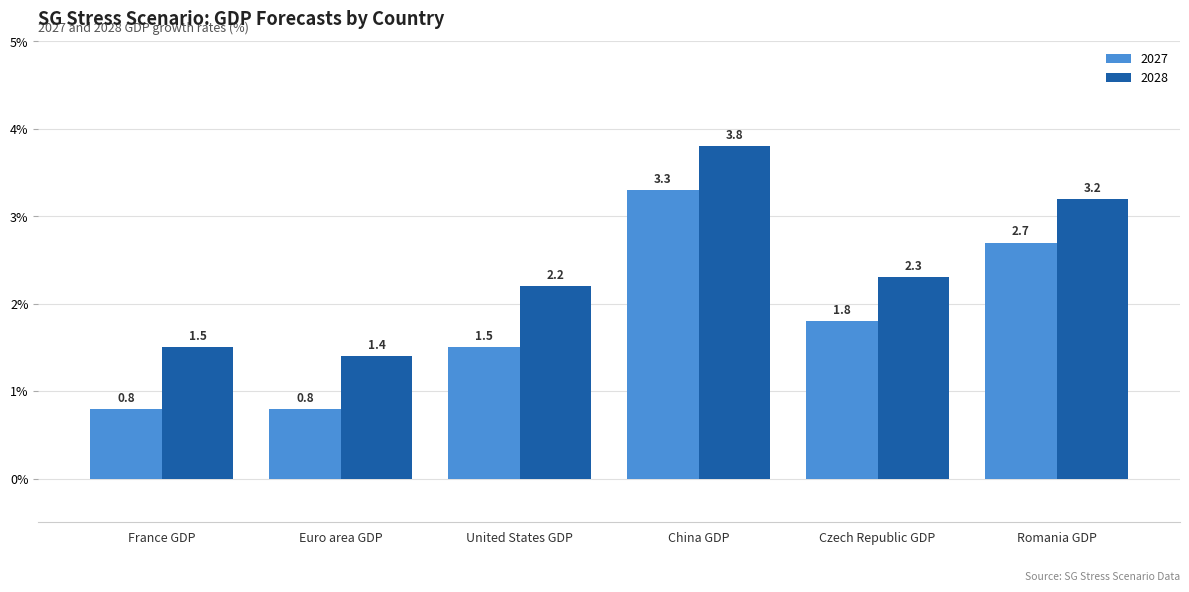

What is the average value of the 2027 series?

1.8